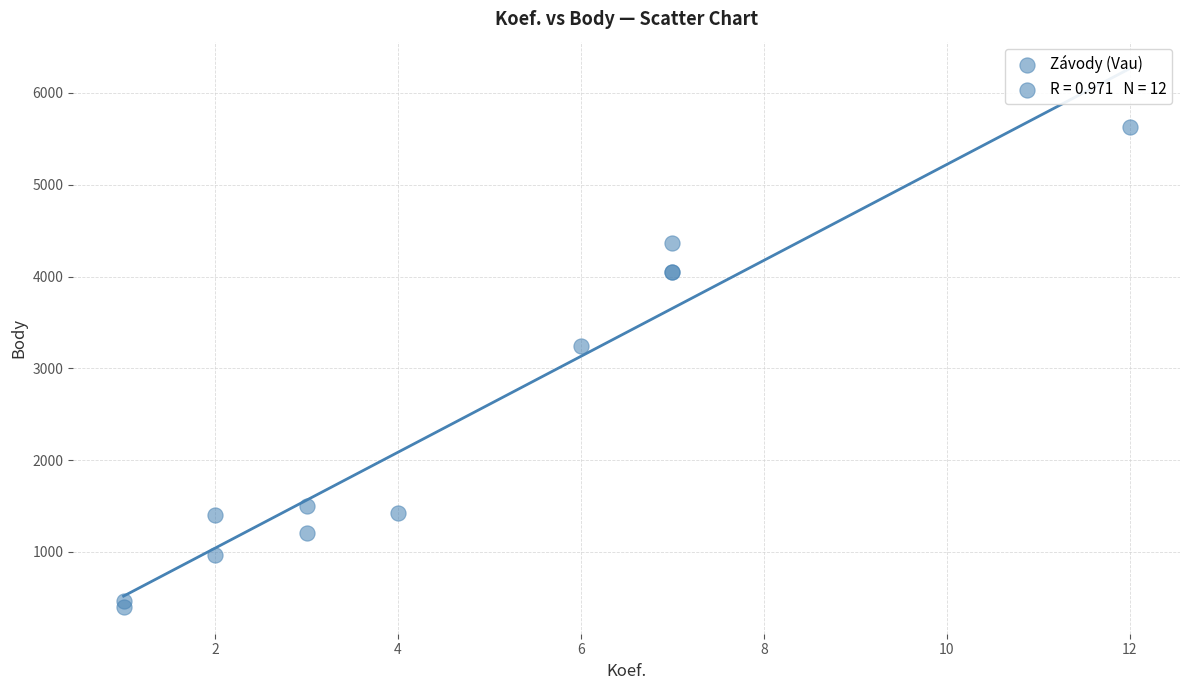

What Y value in the scatter plot is closest to 3015?

3242